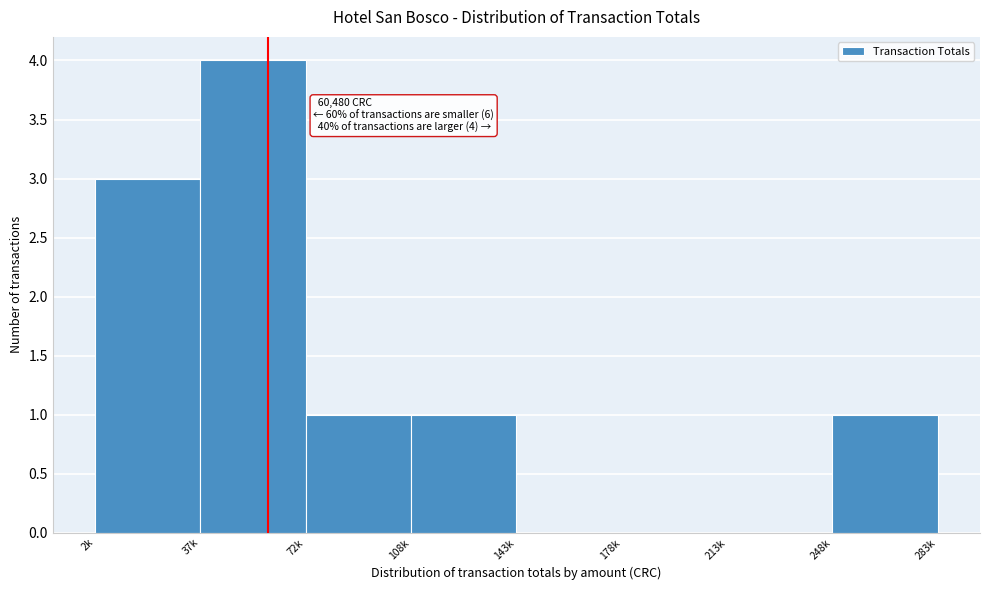

Reading left to right, list all the values displayed in this chart.

2k=3	37k=4	72k=1	108k=1	143k=0	178k=0	213k=0	248k=1